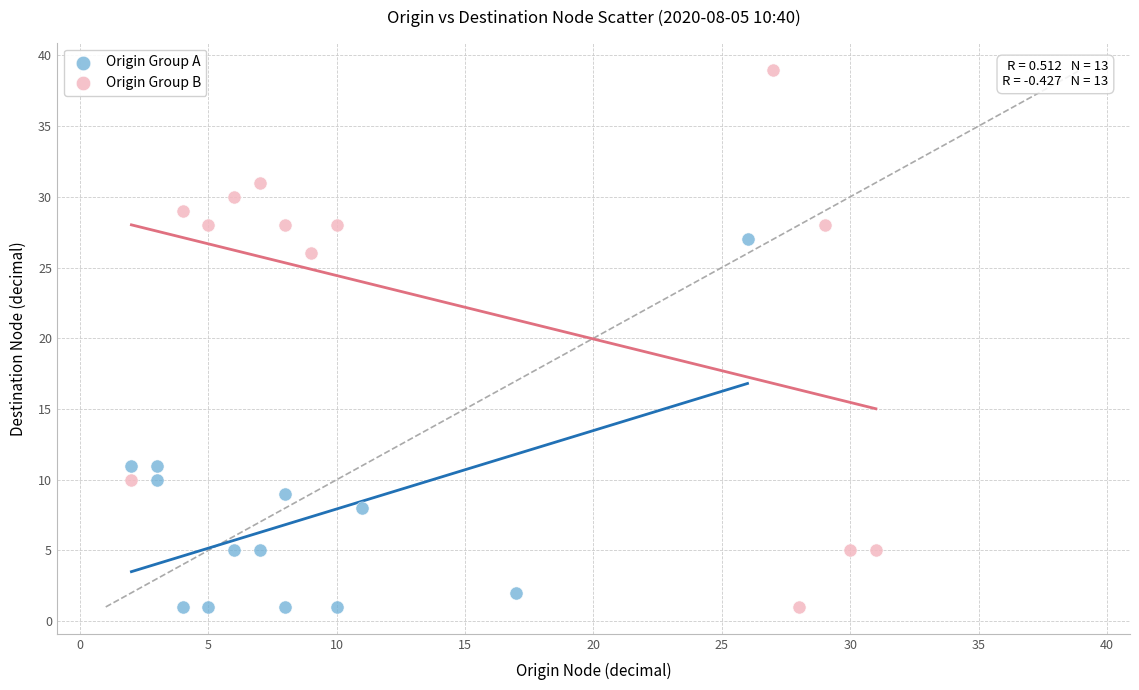

Which series has the largest Y range (max minus min)?

Origin Group B